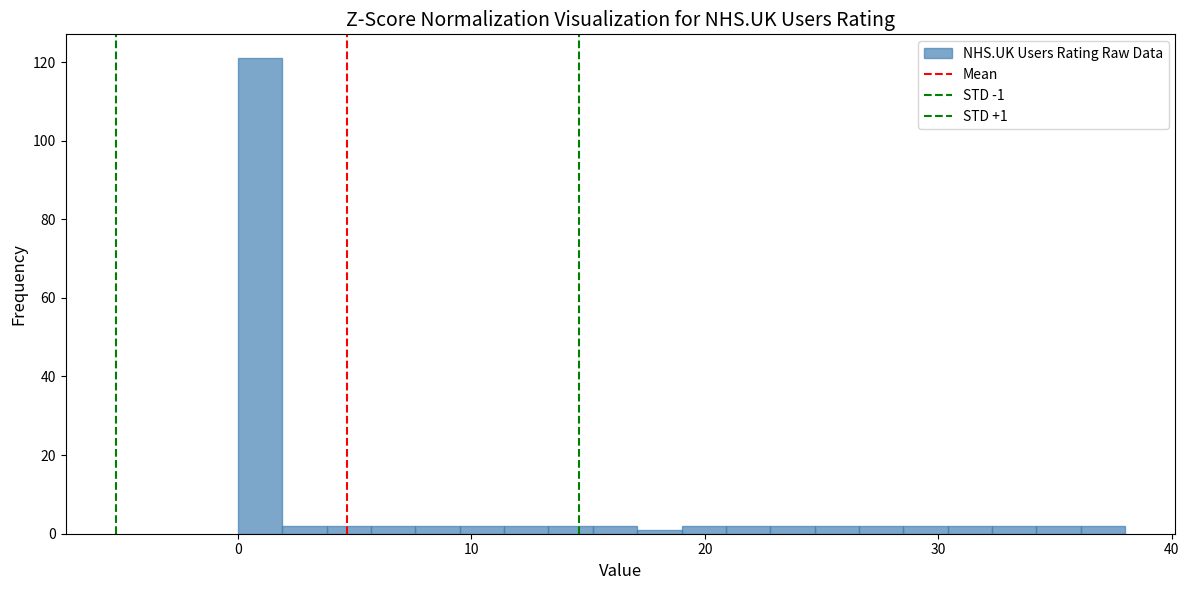

Around what value on the x-axis is the tallest bar? Give the approximate position of its centre, as read against the axis.

1